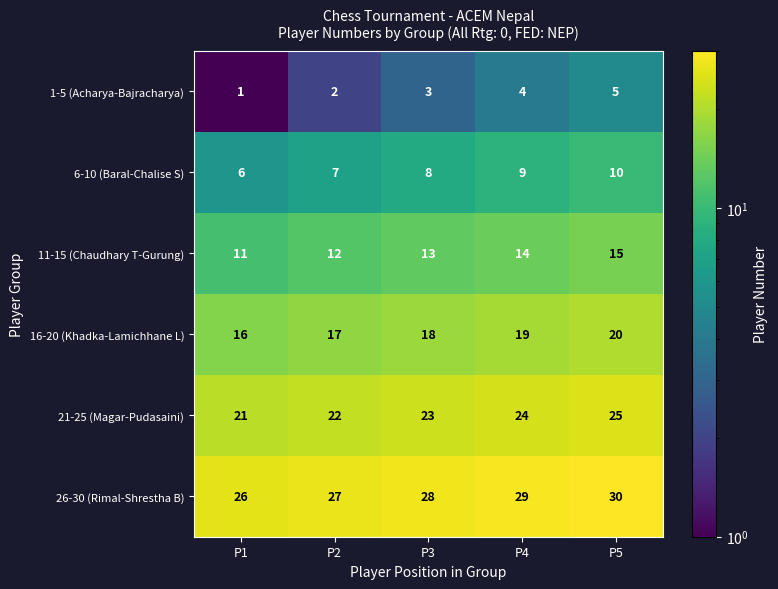

Which category has the highest value in the 11-15 (Chaudhary T-Gurung) series?

P5